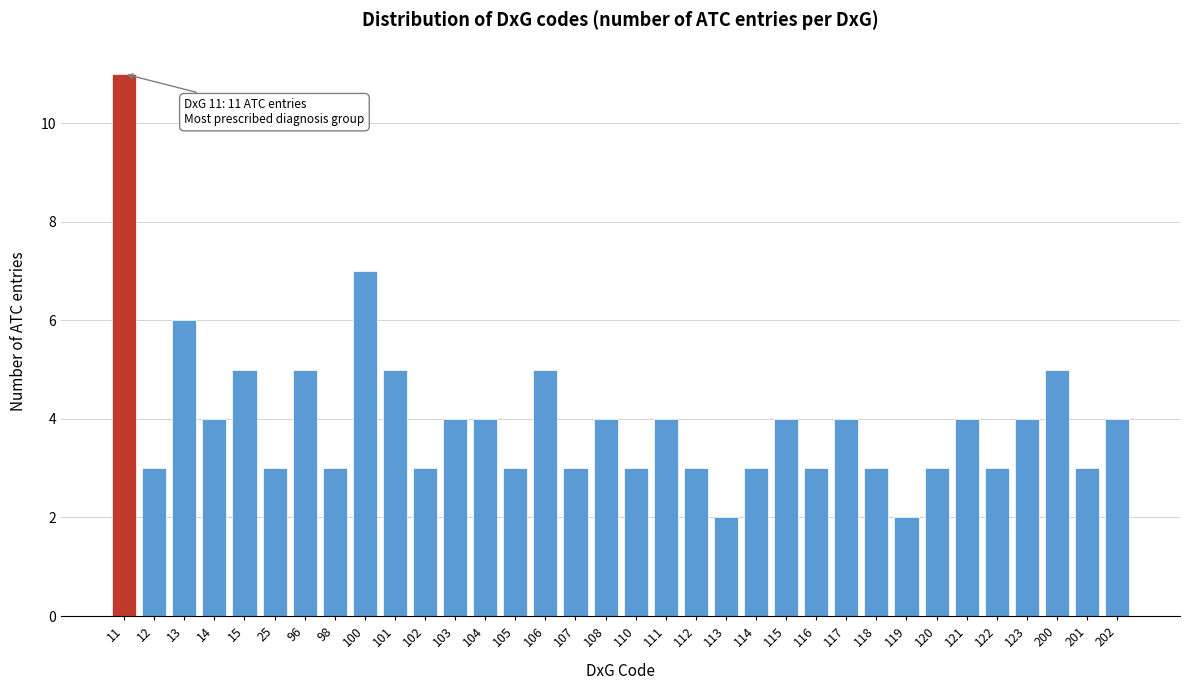

Between 117 and 112, which is larger?

117